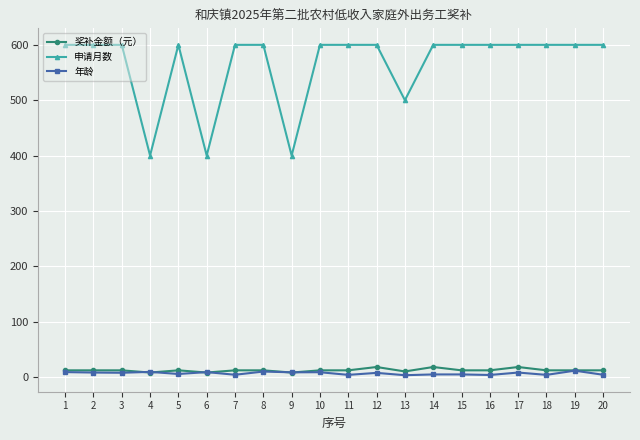

True or false: 申请月数 has a value of 348.1 at 20.

False